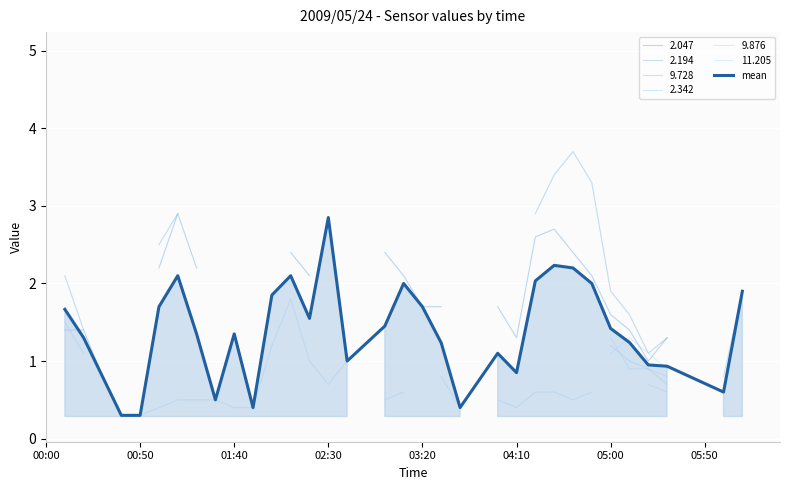

True or false: mean has a value of 0.8 at 05:00.

False